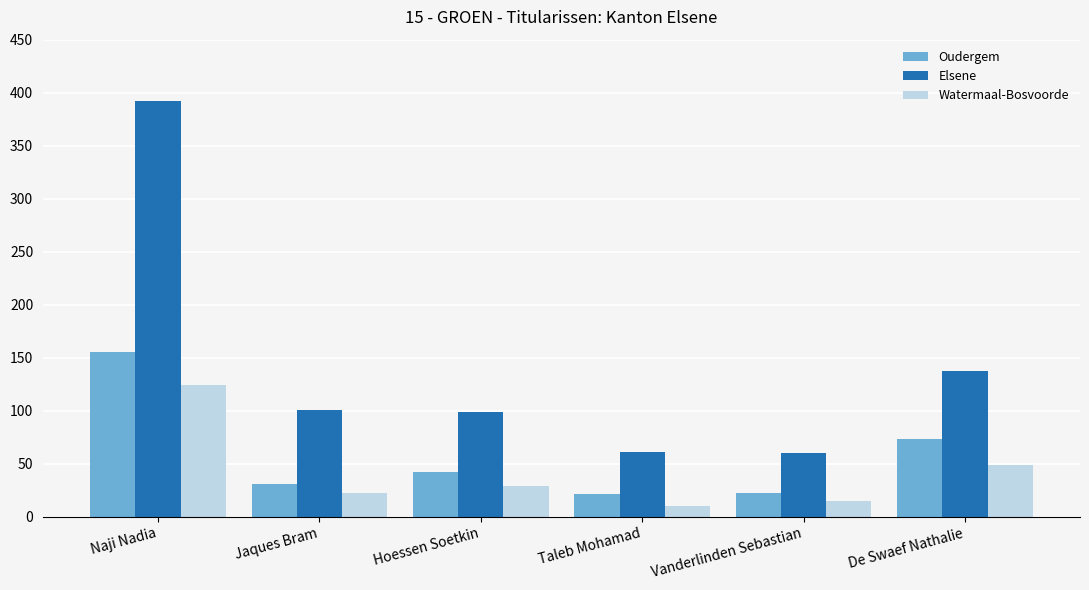

Is the value of Elsene at Hoessen Soetkin greater than the value of Oudergem at Vanderlinden Sebastian?

Yes